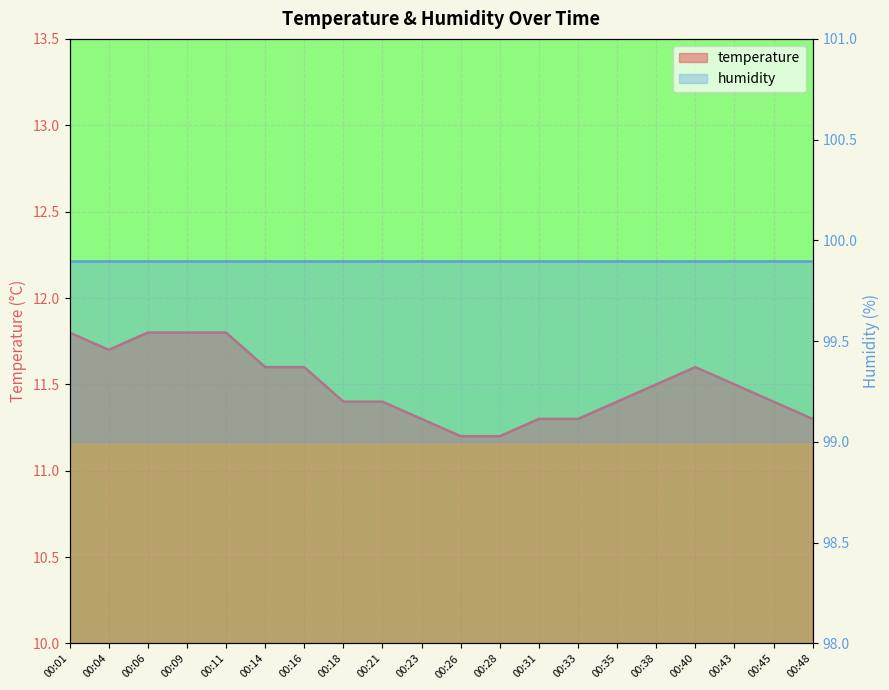

True or false: the data shows 11.8 at 00:11.

True